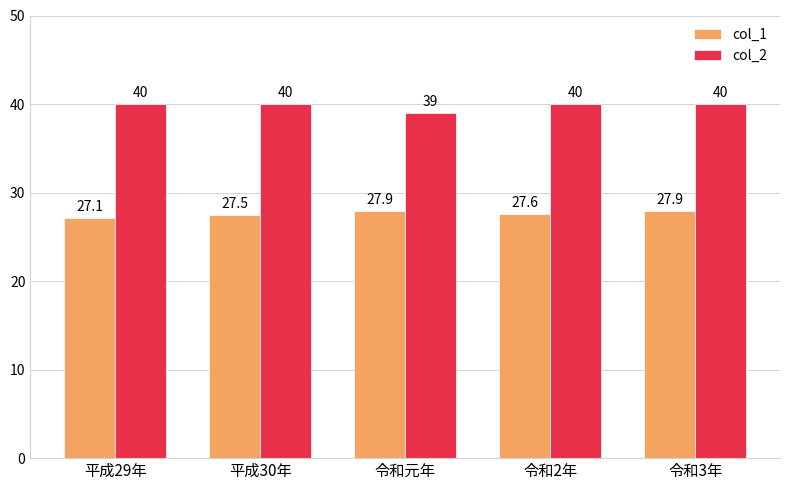

List the series in order of their overall mean, highest first.

col_2, col_1